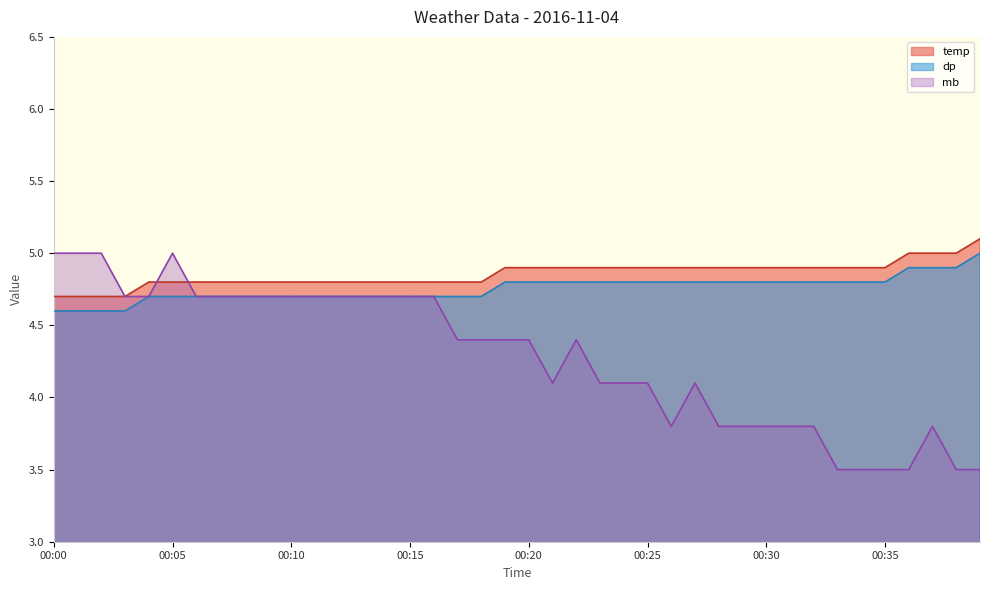

True or false: temp has more than 2 interior local peaks.

False